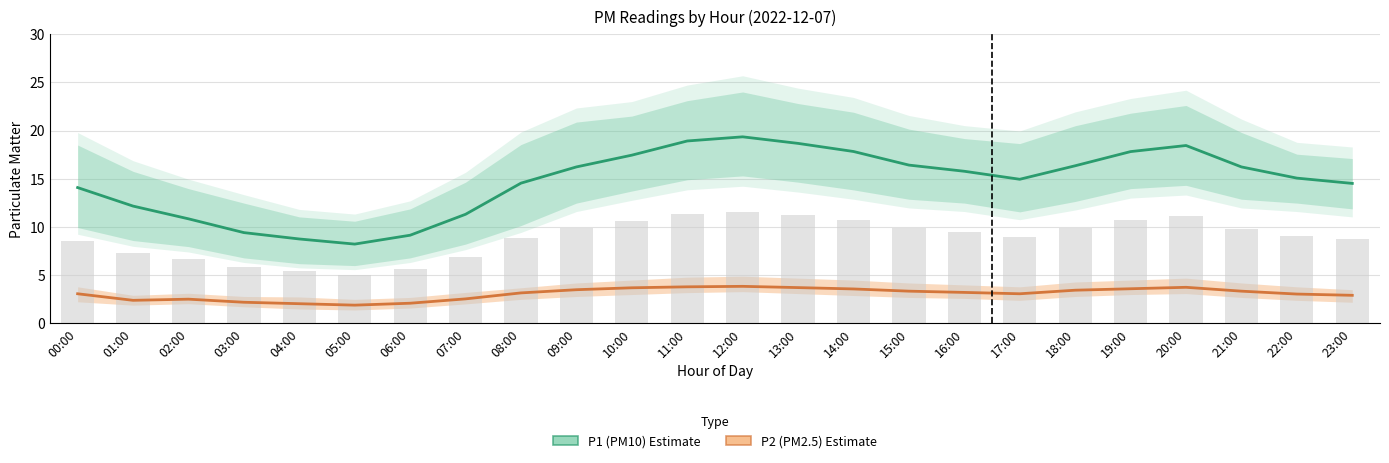

True or false: P2 (PM2.5) Estimate has a value of 5.9 at 15:00.

False